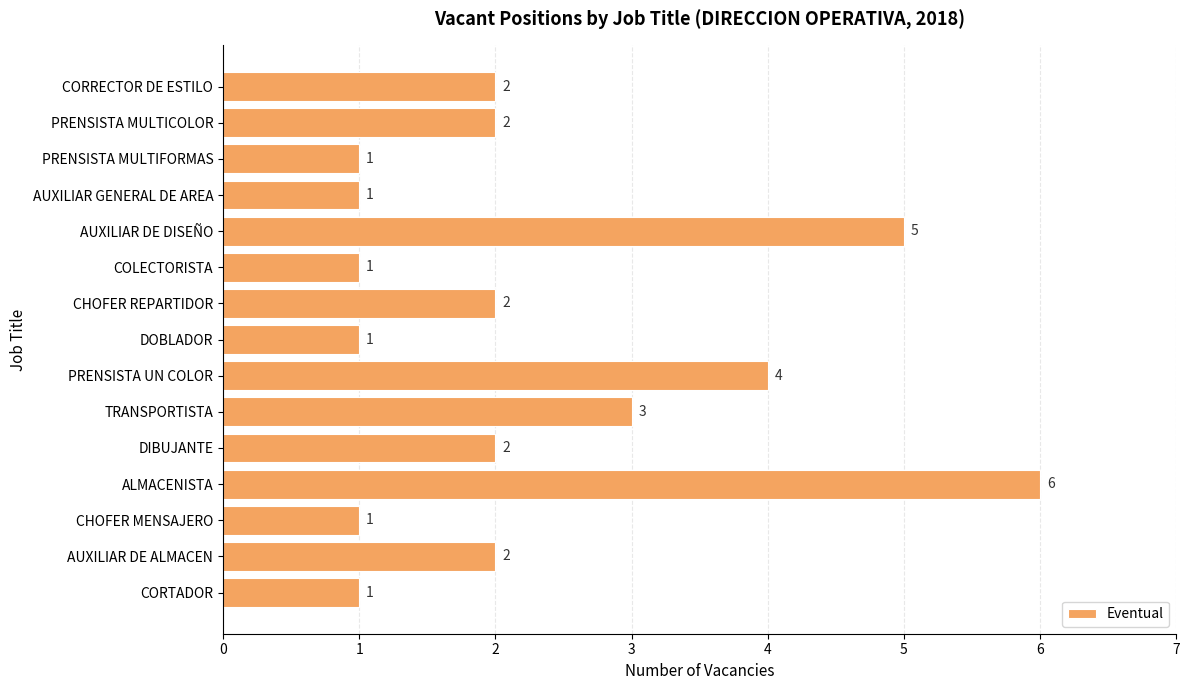

What is the average value?

2